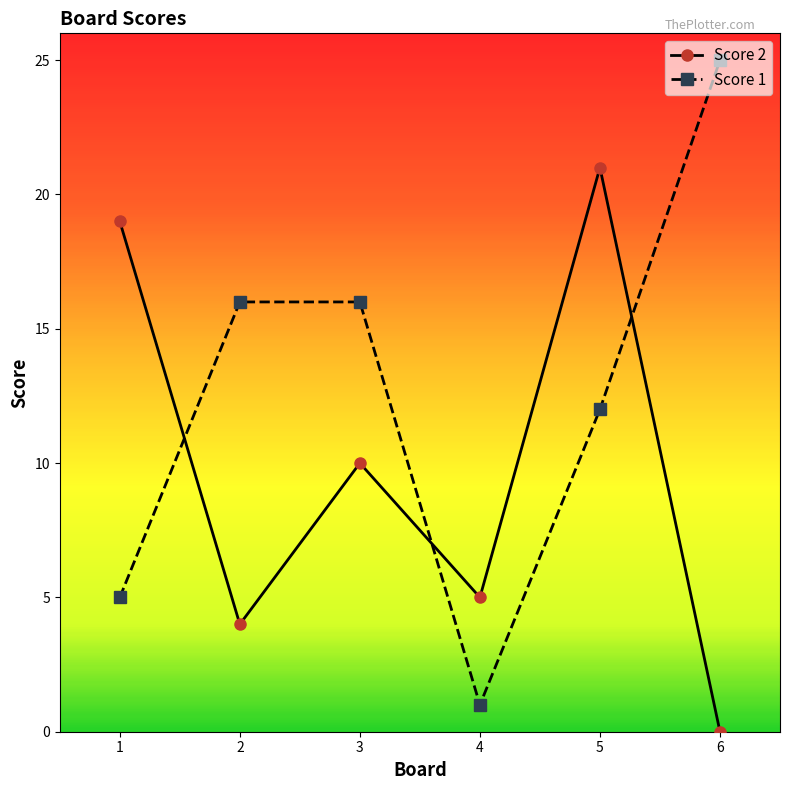

Which series changed the most between 2 and 5?

Score 2